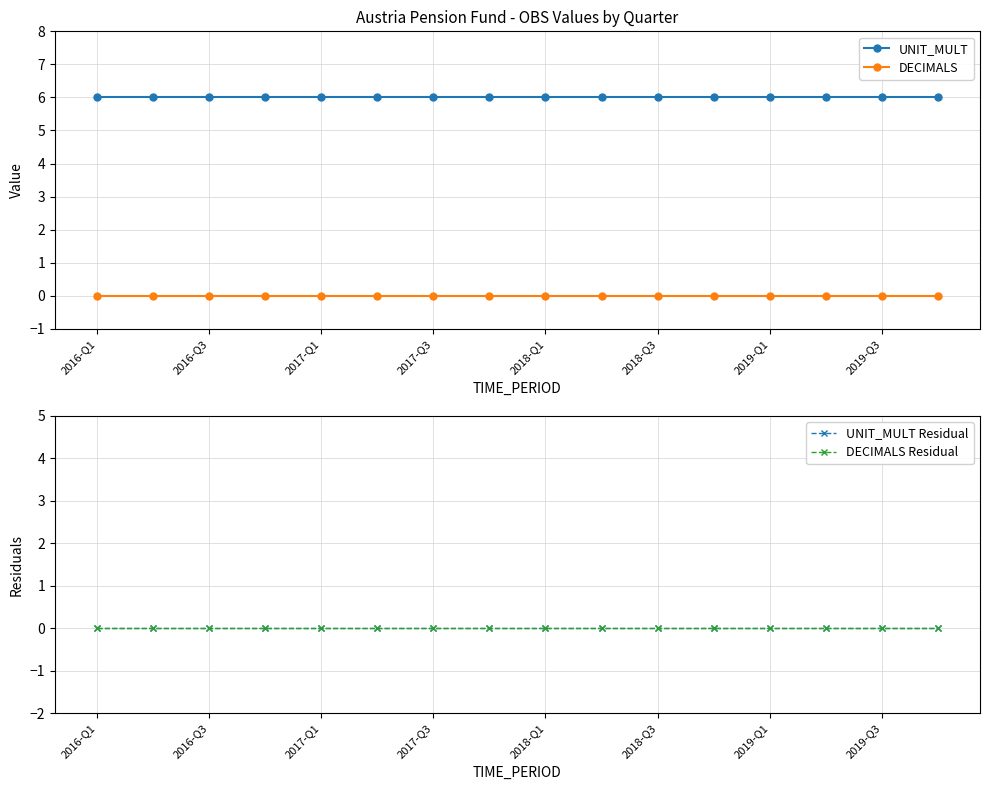

True or false: UNIT_MULT and DECIMALS cross at least once.

False